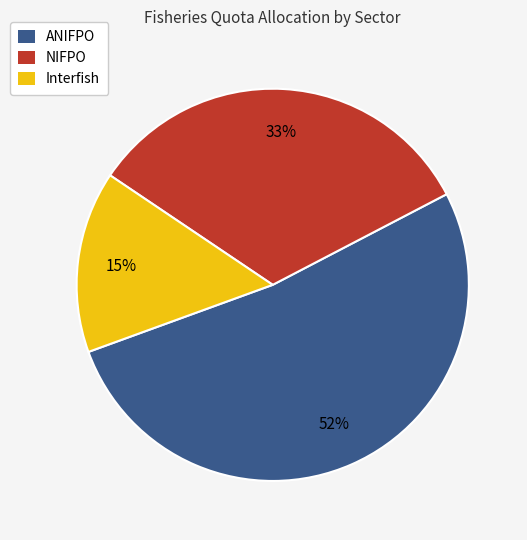

Which has a higher value, NIFPO or Interfish?

NIFPO